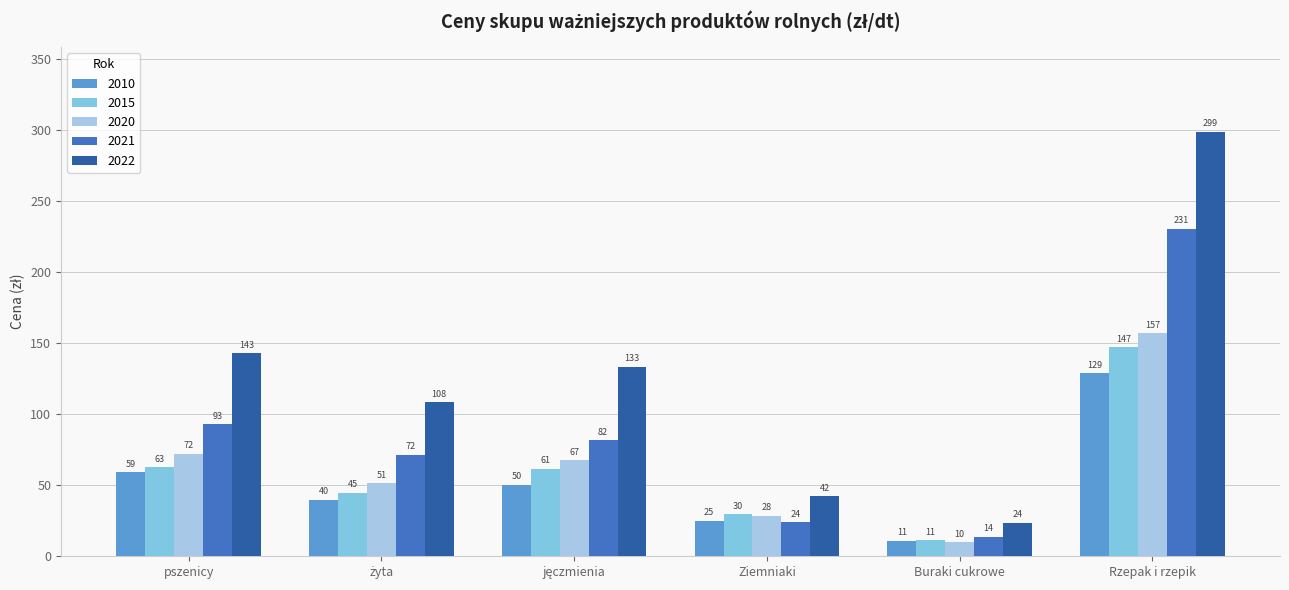

At which label does 2021 first exceed 81?

pszenicy